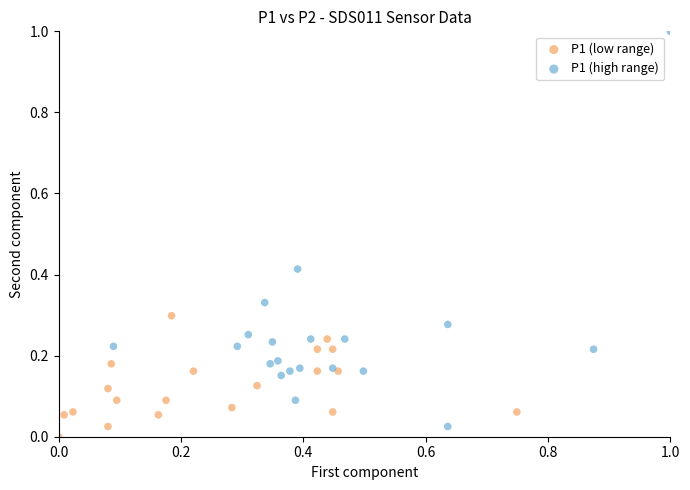

Which series contains the highest Y value?

P1 (high range)